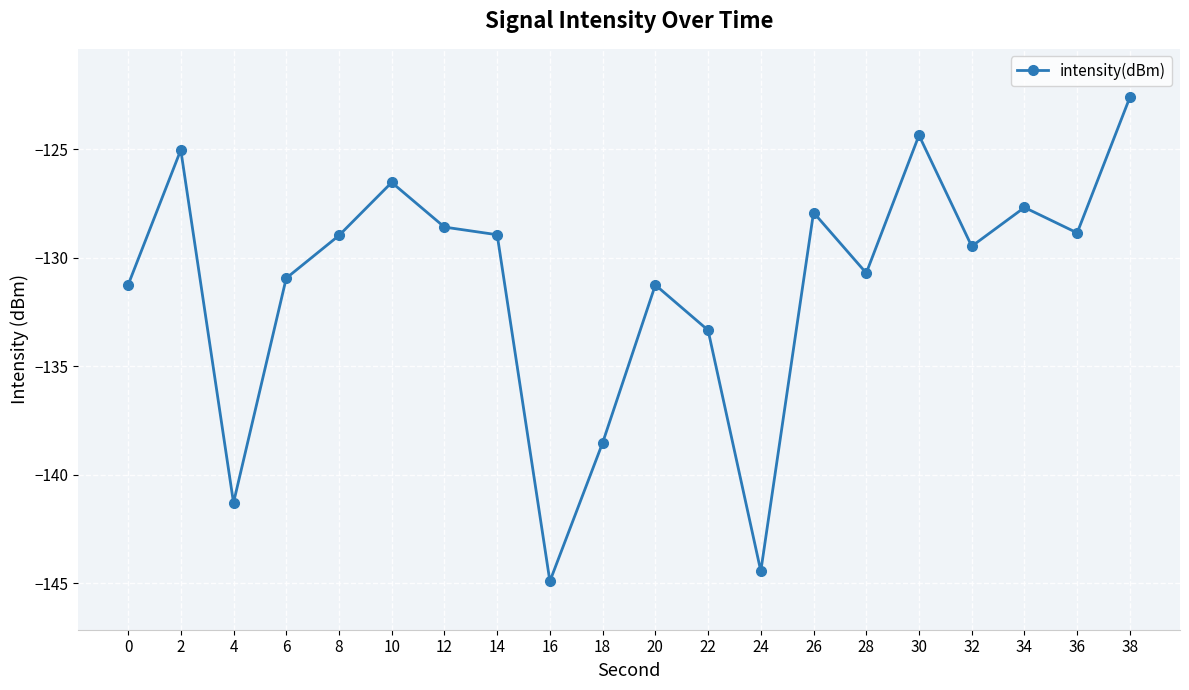

Which has a higher value, 30 or 26?

30